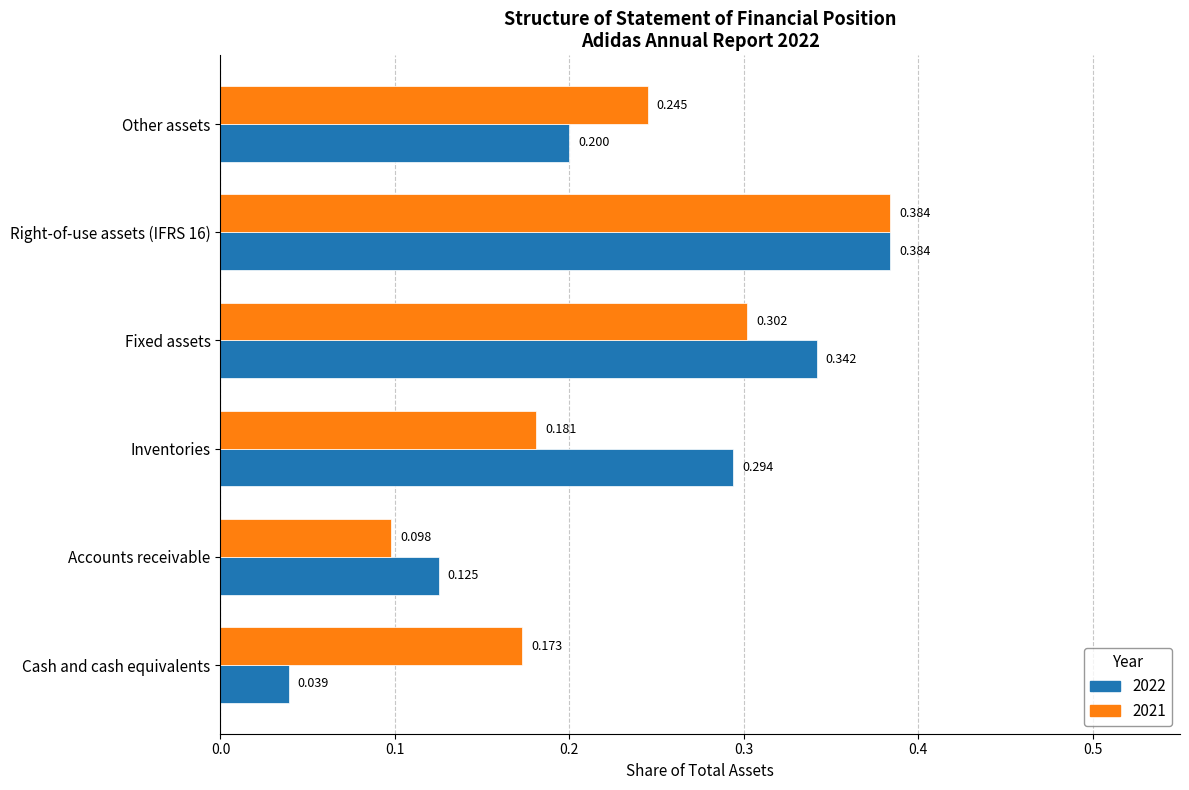

Rank the categories by 2022 value from highest to lowest.

Right-of-use assets (IFRS 16), Fixed assets, Inventories, Other assets, Accounts receivable, Cash and cash equivalents